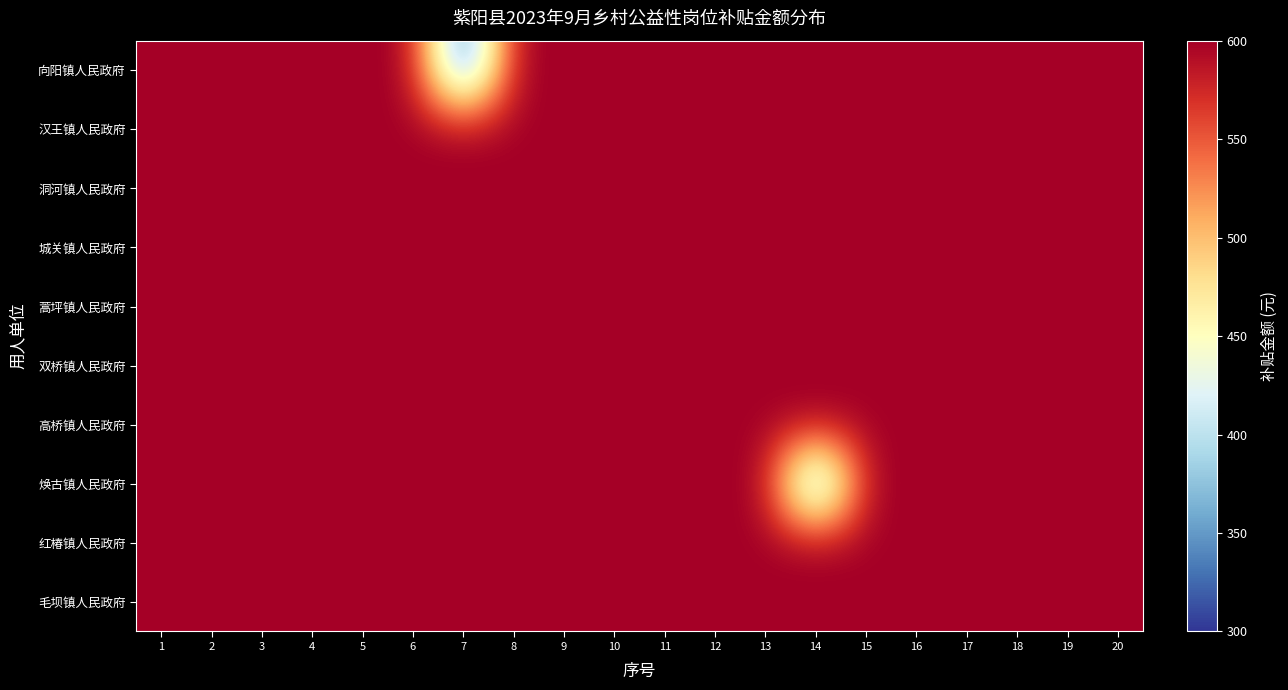

Reading left to right, list all the values displayed in this chart.

向阳镇人民政府: 1=600	2=600	3=600	4=600	5=600	6=600	7=300	8=600	9=600	10=600	11=600	12=600	13=600	14=600	15=600	16=600	17=600	18=600	19=600	20=600
汉王镇人民政府: 1=600	2=600	3=600	4=600	5=600	6=600	7=600	8=600	9=600	10=600	11=600	12=600	13=600	14=600	15=600	16=600	17=600	18=600	19=600	20=600
洞河镇人民政府: 1=600	2=600	3=600	4=600	5=600	6=600	7=600	8=600	9=600	10=600	11=600	12=600	13=600	14=600	15=600	16=600	17=600	18=600	19=600	20=600
城关镇人民政府: 1=600	2=600	3=600	4=600	5=600	6=600	7=600	8=600	9=600	10=600	11=600	12=600	13=600	14=600	15=600	16=600	17=600	18=600	19=600	20=600
蒿坪镇人民政府: 1=600	2=600	3=600	4=600	5=600	6=600	7=600	8=600	9=600	10=600	11=600	12=600	13=600	14=600	15=600	16=600	17=600	18=600	19=600	20=600
双桥镇人民政府: 1=600	2=600	3=600	4=600	5=600	6=600	7=600	8=600	9=600	10=600	11=600	12=600	13=600	14=600	15=600	16=600	17=600	18=600	19=600	20=600
高桥镇人民政府: 1=600	2=600	3=600	4=600	5=600	6=600	7=600	8=600	9=600	10=600	11=600	12=600	13=600	14=600	15=600	16=600	17=600	18=600	19=600	20=600
焕古镇人民政府: 1=600	2=600	3=600	4=600	5=600	6=600	7=600	8=600	9=600	10=600	11=600	12=600	13=600	14=300	15=600	16=600	17=600	18=600	19=600	20=600
红椿镇人民政府: 1=600	2=600	3=600	4=600	5=600	6=600	7=600	8=600	9=600	10=600	11=600	12=600	13=600	14=600	15=600	16=600	17=600	18=600	19=600	20=600
毛坝镇人民政府: 1=600	2=600	3=600	4=600	5=600	6=600	7=600	8=600	9=600	10=600	11=600	12=600	13=600	14=600	15=600	16=600	17=600	18=600	19=600	20=600